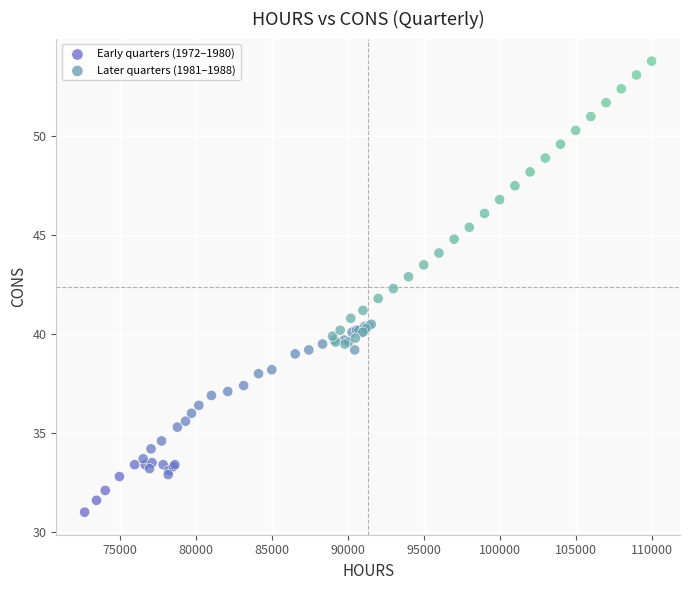

Which series contains the highest Y value?

Later quarters (1981–1988)